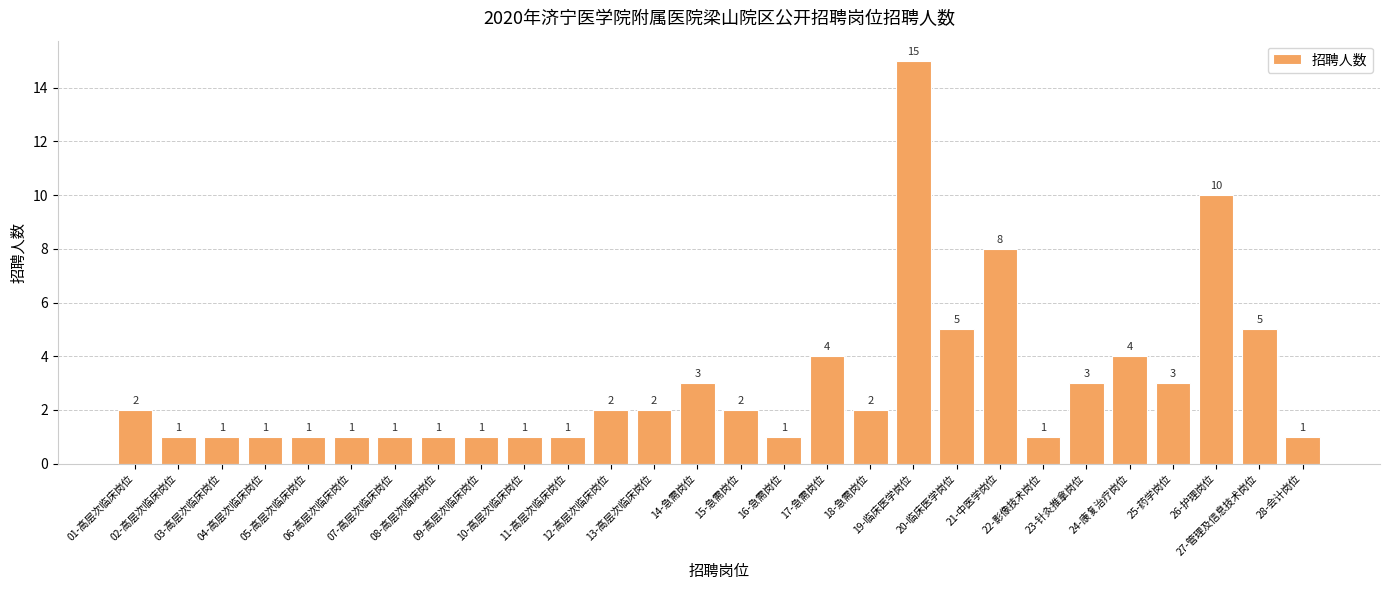

Which has a higher value, 25-药学岗位 or 02-高层次临床岗位?

25-药学岗位